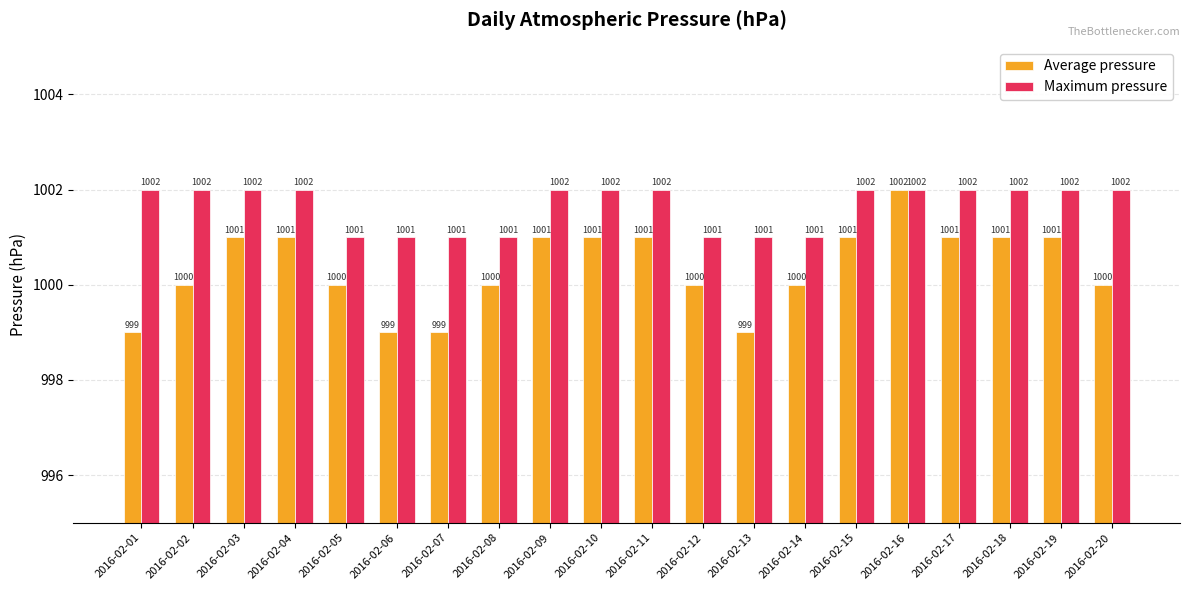

How many values in the Average pressure series are below 1001?

10